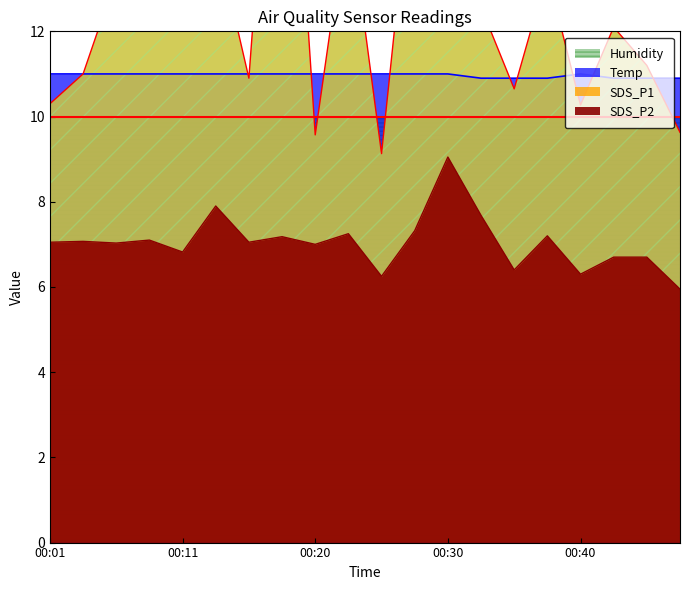

Reading left to right, extract all data points from this chart.

SDS_P1: 10.3	11.0	13.3	15.4	13.7	14.3	10.9	21.4	9.6	15.0	9.1	16.6	32.7	12.6	10.7	13.4	10.3	12.1	11.2	9.6
SDS_P2: 7.0	7.1	7.0	7.1	6.8	7.9	7.0	7.2	7.0	7.2	6.2	7.3	9.1	7.7	6.4	7.2	6.3	6.7	6.7	6.0
Temp: 11.0	11.0	11.0	11.0	11.0	11.0	11.0	11.0	11.0	11.0	11.0	11.0	11.0	10.9	10.9	10.9	11.0	10.9	10.9	10.9